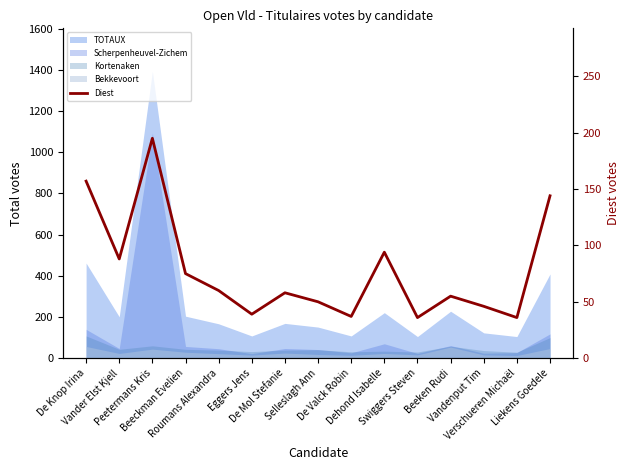

How many interior local valleys (lower than both neighbors) does the data have?

5